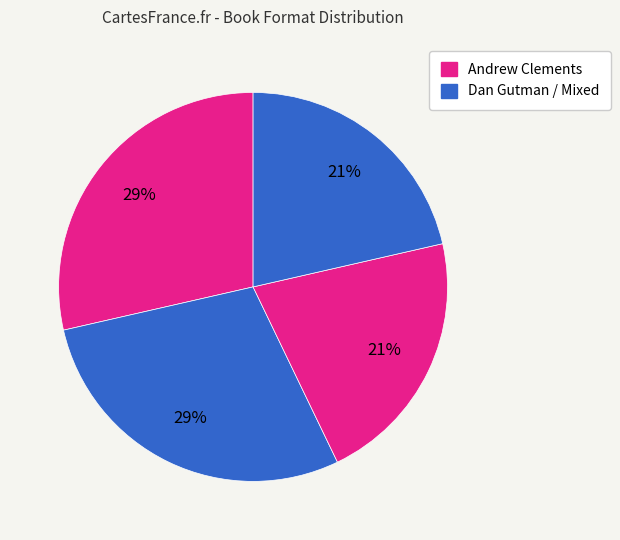

Is there a majority slice in this chart?

No